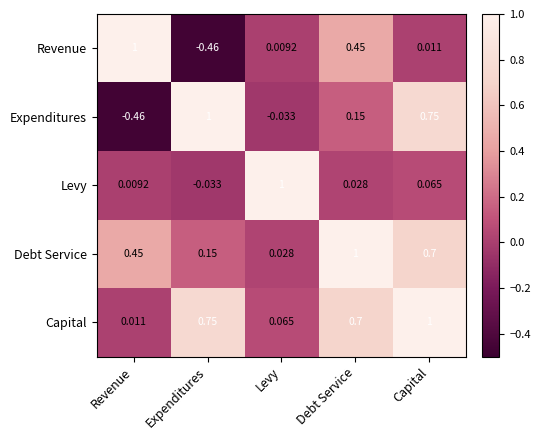

What is the spread (max minus min) of values at Expenditures?

1.5